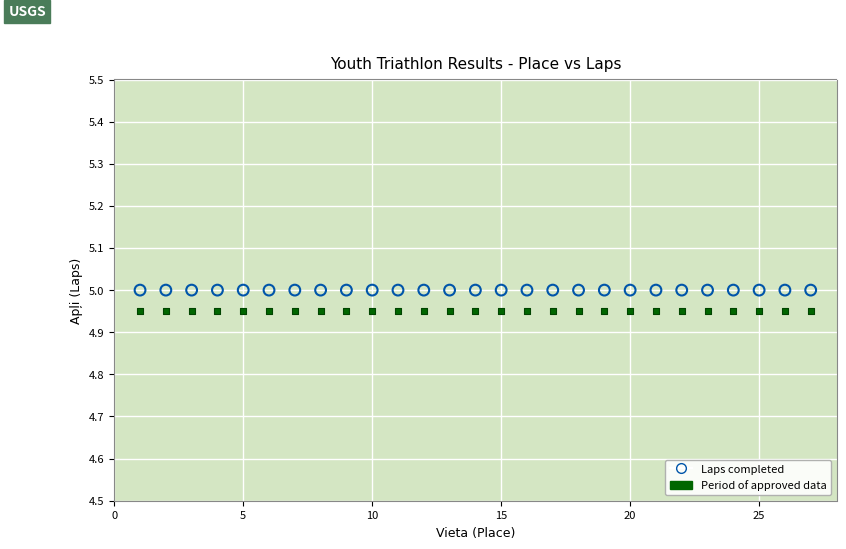

What are all the series names shown in the legend?

Laps completed, Period of approved data